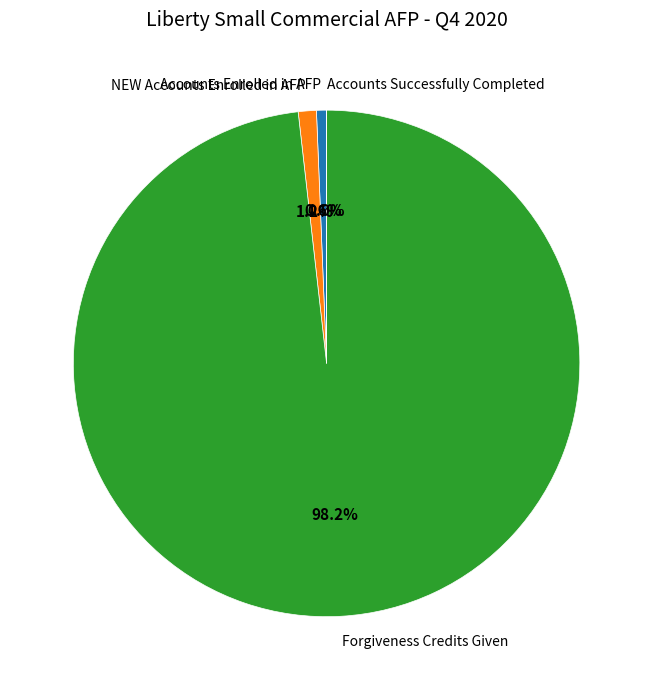

Between NEW Accounts Enrolled in AFP and Forgiveness Credits Given, which is larger?

Forgiveness Credits Given